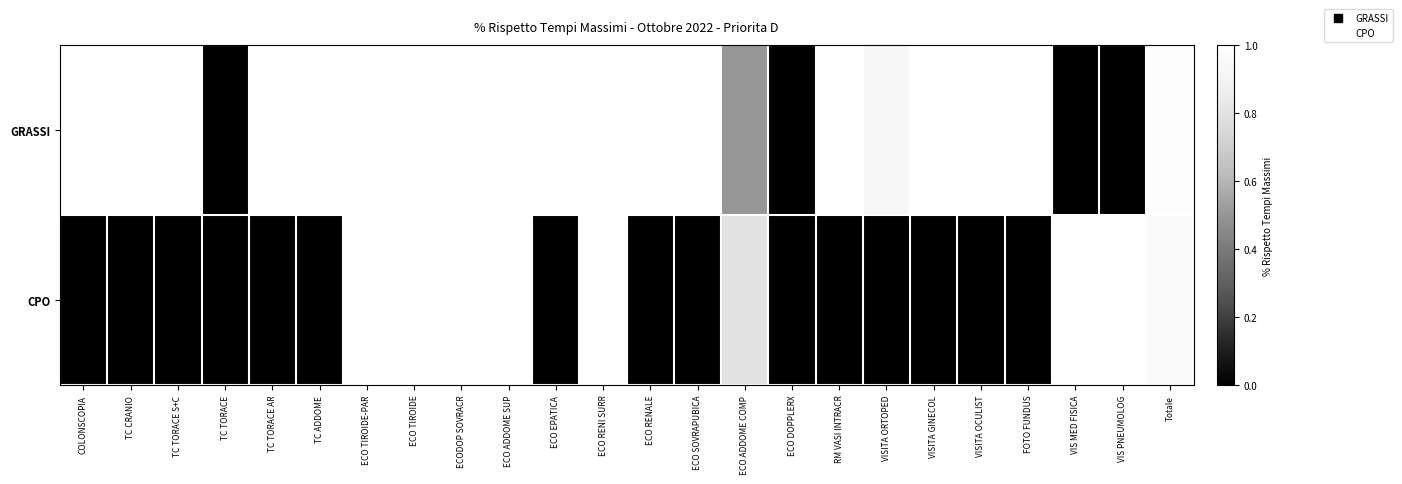

Between TC TORACE S+C and TC ADDOME, which series saw the biggest shift?

GRASSI